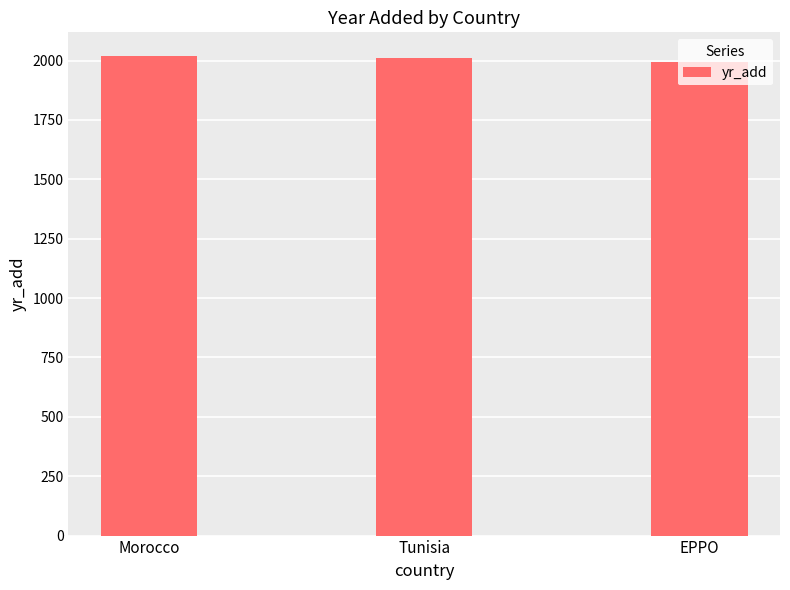

What is the smallest value displayed?

1995